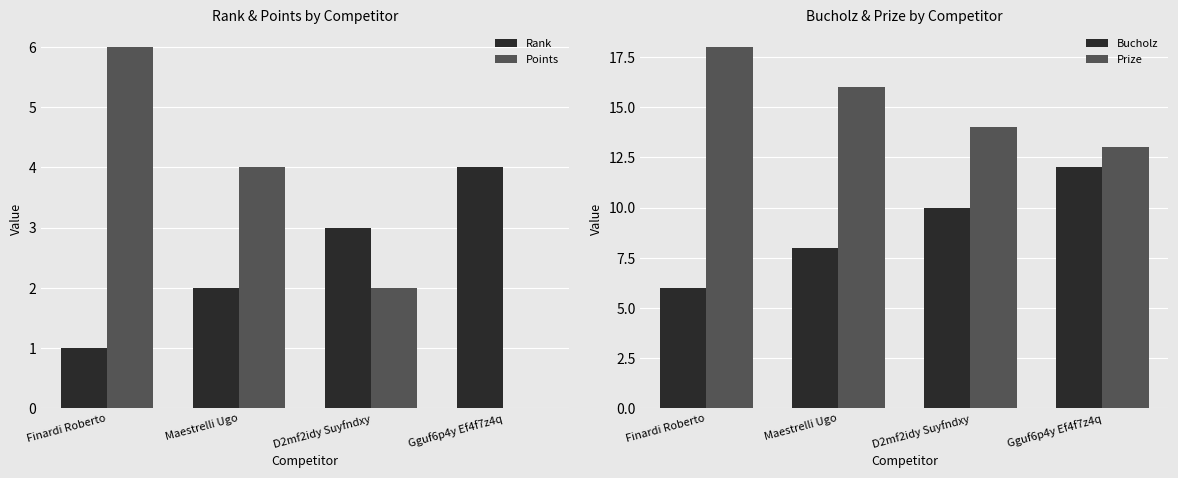

At how many categories does at least one series exceed 7?

4